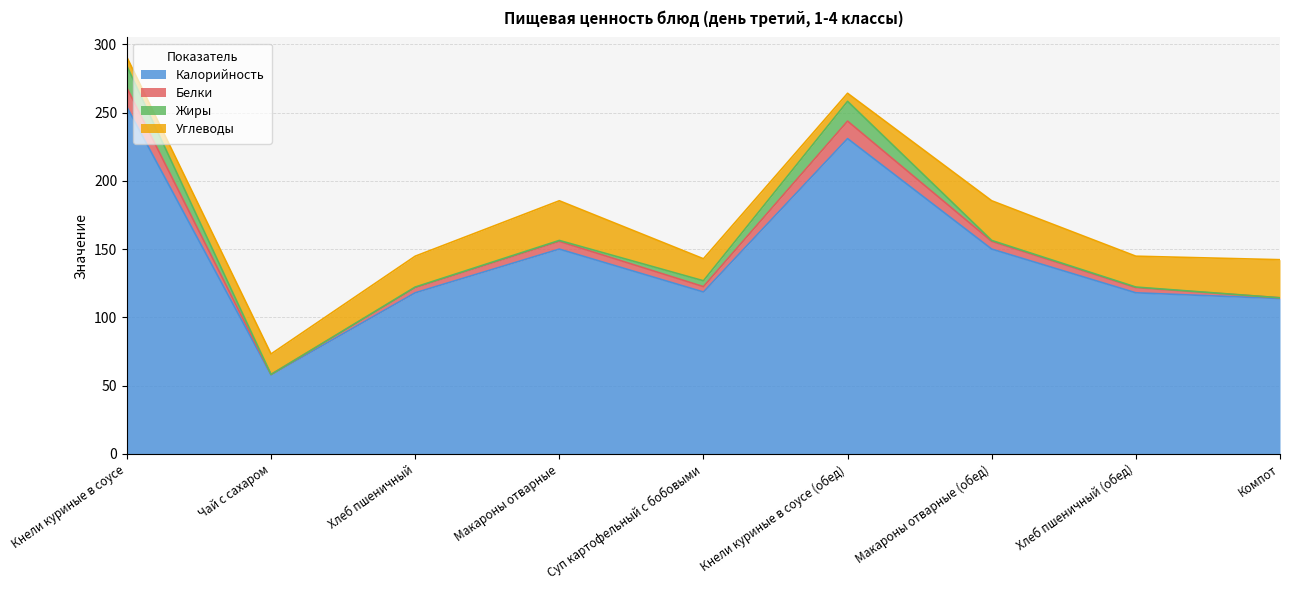

Which category has the lowest value in the Калорийность series?

Чай с сахаром